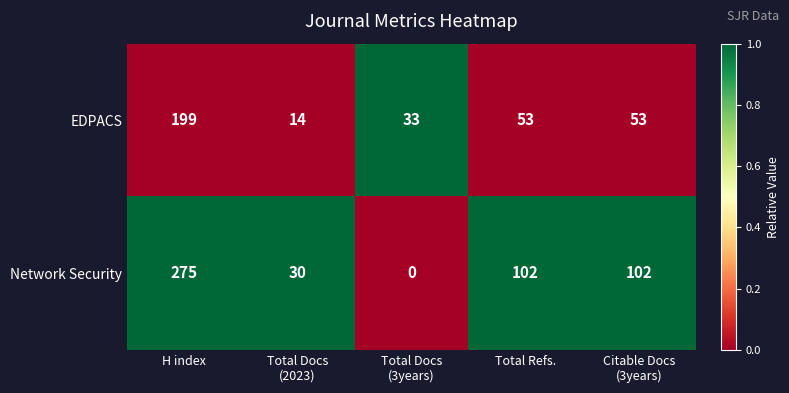

What is the spread (max minus min) of values at Citable Docs
(3years)?

49